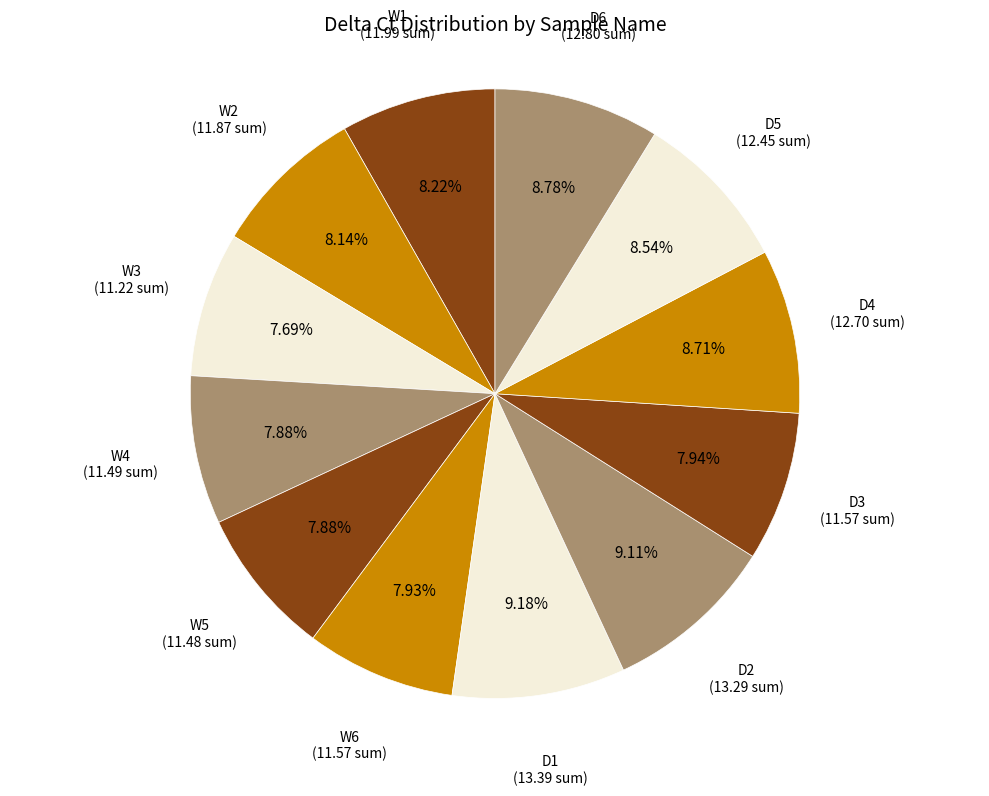

Count the number of slices in the pie.

12